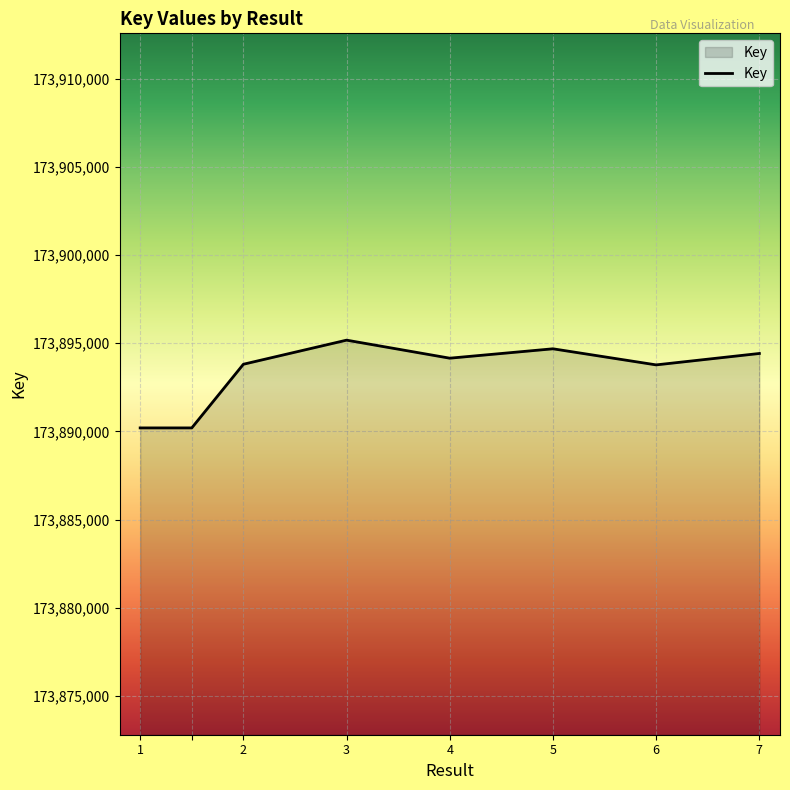

What is the difference between the maximum and minimum values?

4974